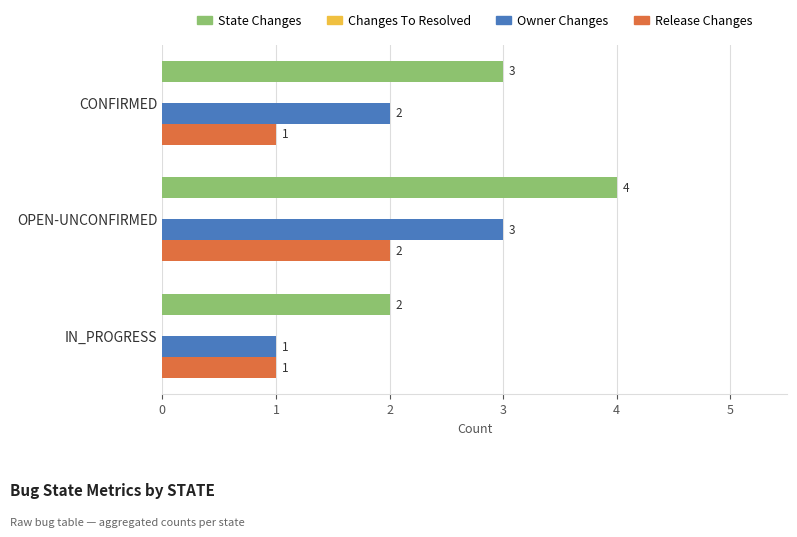

Which label corresponds to the largest value in the chart?

OPEN-UNCONFIRMED